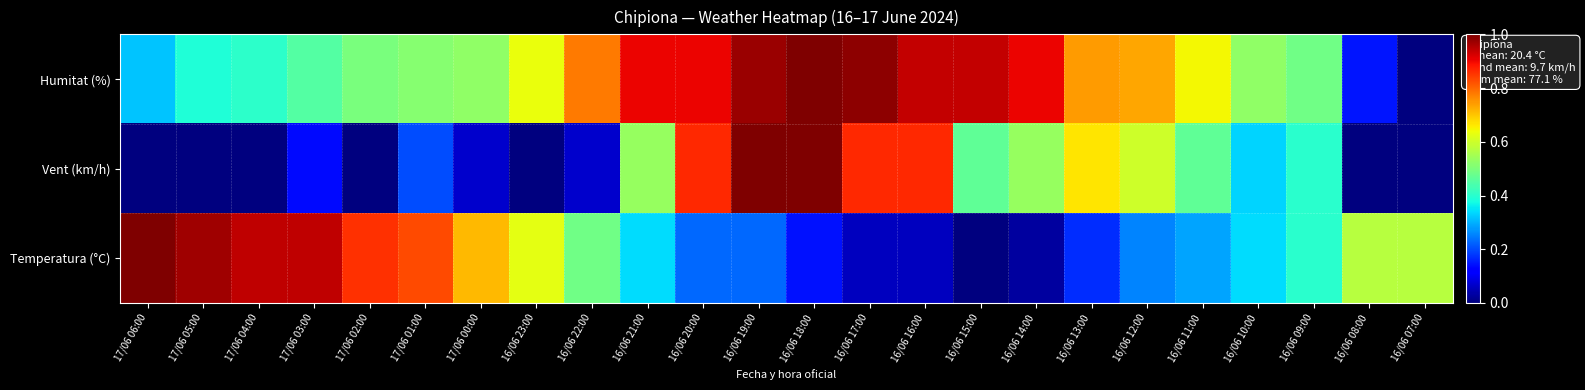

Reading right to left, extract all data points from this chart.

Humitat (%): 16/06 07:00=0.0	16/06 08:00=0.1	16/06 09:00=0.5	16/06 10:00=0.5	16/06 11:00=0.6	16/06 12:00=0.7	16/06 13:00=0.7	16/06 14:00=0.9	16/06 15:00=0.9	16/06 16:00=0.9	16/06 17:00=1.0	16/06 18:00=1.0	16/06 19:00=1.0	16/06 20:00=0.9	16/06 21:00=0.9	16/06 22:00=0.8	16/06 23:00=0.6	17/06 00:00=0.5	17/06 01:00=0.5	17/06 02:00=0.5	17/06 03:00=0.5	17/06 04:00=0.4	17/06 05:00=0.4	17/06 06:00=0.3
Vent (km/h): 16/06 07:00=0.0	16/06 08:00=0.0	16/06 09:00=0.4	16/06 10:00=0.3	16/06 11:00=0.5	16/06 12:00=0.6	16/06 13:00=0.7	16/06 14:00=0.5	16/06 15:00=0.5	16/06 16:00=0.9	16/06 17:00=0.9	16/06 18:00=1.0	16/06 19:00=1.0	16/06 20:00=0.9	16/06 21:00=0.5	16/06 22:00=0.1	16/06 23:00=0.0	17/06 00:00=0.1	17/06 01:00=0.2	17/06 02:00=0.0	17/06 03:00=0.1	17/06 04:00=0.0	17/06 05:00=0.0	17/06 06:00=0.0
Temperatura (°C): 16/06 07:00=0.6	16/06 08:00=0.6	16/06 09:00=0.4	16/06 10:00=0.3	16/06 11:00=0.3	16/06 12:00=0.3	16/06 13:00=0.2	16/06 14:00=0.0	16/06 15:00=0.0	16/06 16:00=0.1	16/06 17:00=0.1	16/06 18:00=0.1	16/06 19:00=0.2	16/06 20:00=0.2	16/06 21:00=0.3	16/06 22:00=0.5	16/06 23:00=0.6	17/06 00:00=0.7	17/06 01:00=0.8	17/06 02:00=0.9	17/06 03:00=0.9	17/06 04:00=0.9	17/06 05:00=1.0	17/06 06:00=1.0